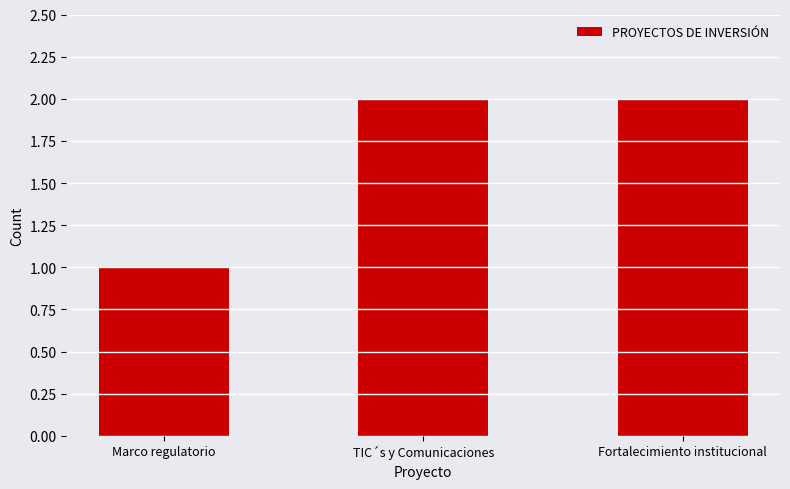

What is the average value?

2